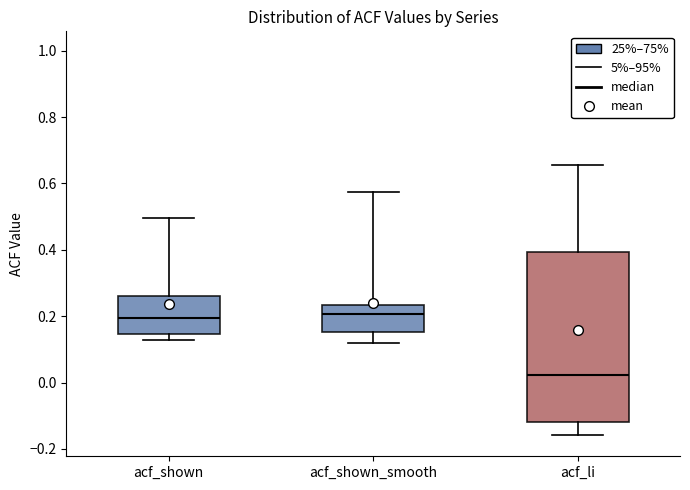

Reading left to right, read every box against the y-axis: the position of its median line, the range the box covers, and the ends of its whiskers. The values are not printed on the chart, so give them approximately, as read against the axis.

acf_shown: median 0.20, box 0.14 to 0.26, whiskers 0.12 to 0.50
acf_shown_smooth: median 0.20, box 0.16 to 0.24, whiskers 0.12 to 0.58
acf_li: median 0.02, box -0.12 to 0.40, whiskers -0.16 to 0.66